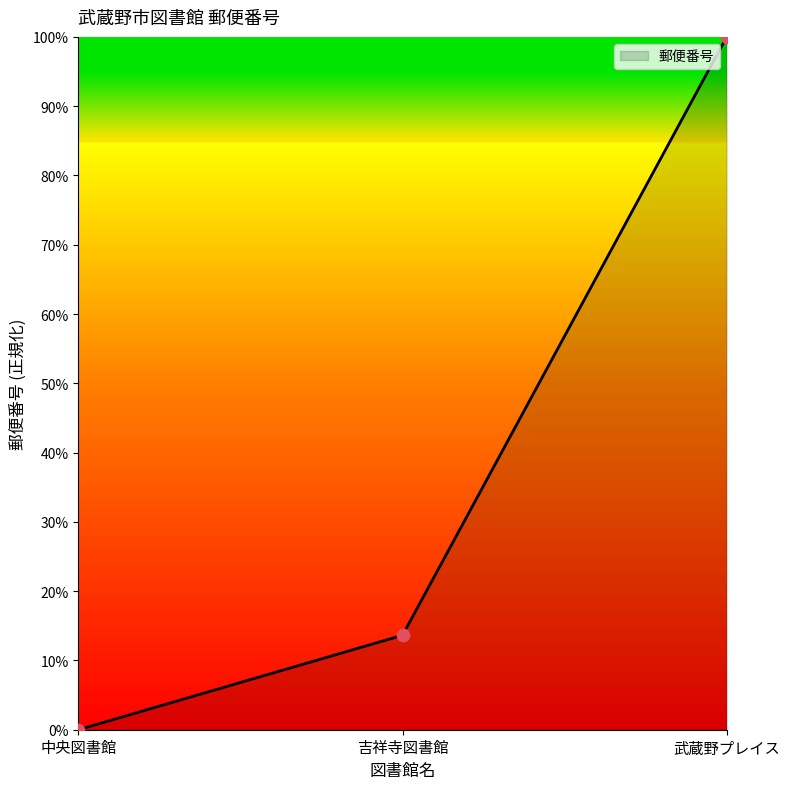

Approximately how many times larger is the value at 武蔵野プレイス compared to 吉祥寺図書館?

7.3